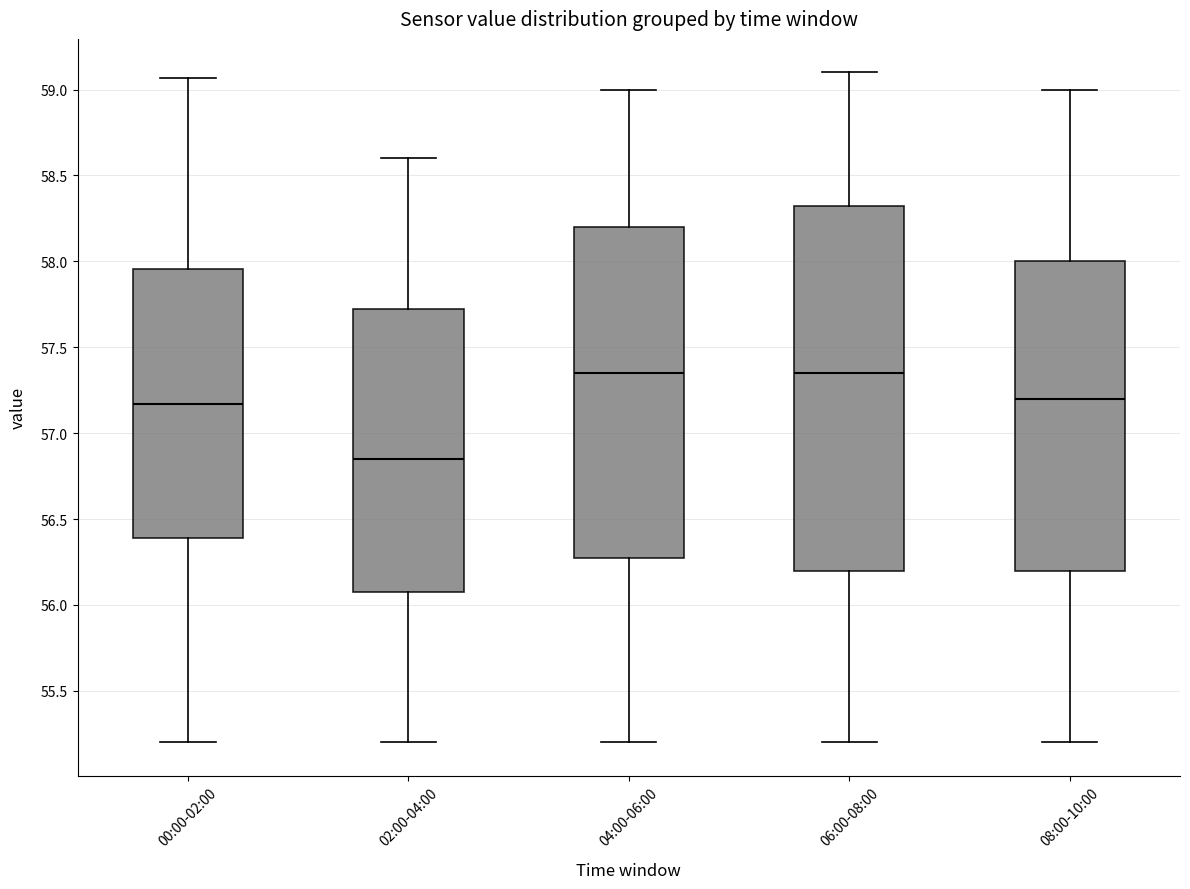

Reading left to right, read every box against the y-axis: the position of its median line, the range the box covers, and the ends of its whiskers. The values are not printed on the chart, so give them approximately, as read against the axis.

00:00-02:00: median 57.15, box 56.40 to 57.95, whiskers 55.20 to 59.05
02:00-04:00: median 56.85, box 56.10 to 57.75, whiskers 55.20 to 58.60
04:00-06:00: median 57.35, box 56.30 to 58.20, whiskers 55.20 to 59.00
06:00-08:00: median 57.35, box 56.20 to 58.35, whiskers 55.20 to 59.10
08:00-10:00: median 57.20, box 56.20 to 58.00, whiskers 55.20 to 59.00